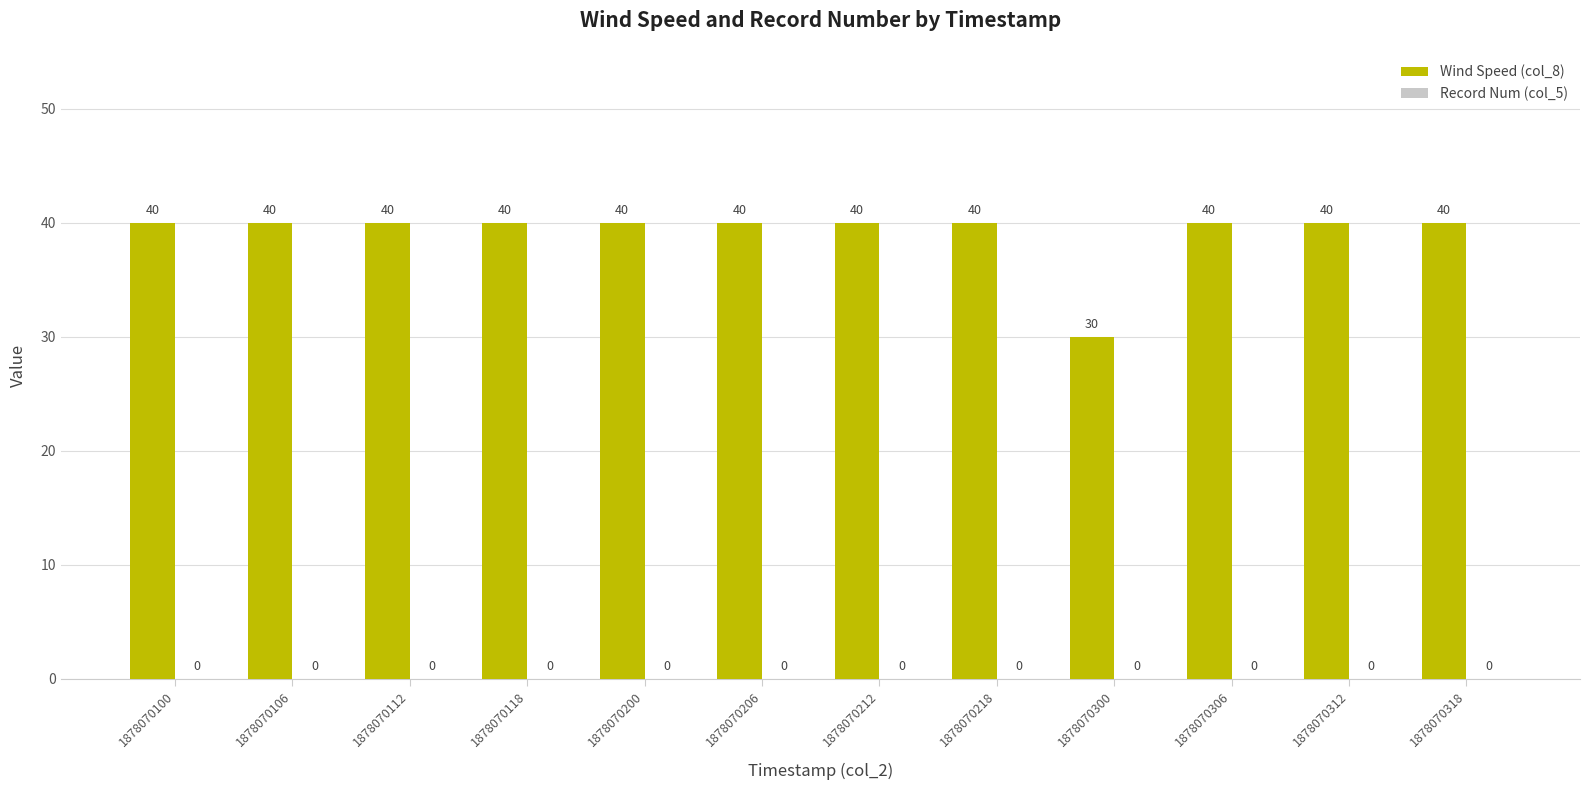

Does the chart contain stacked bars?

No